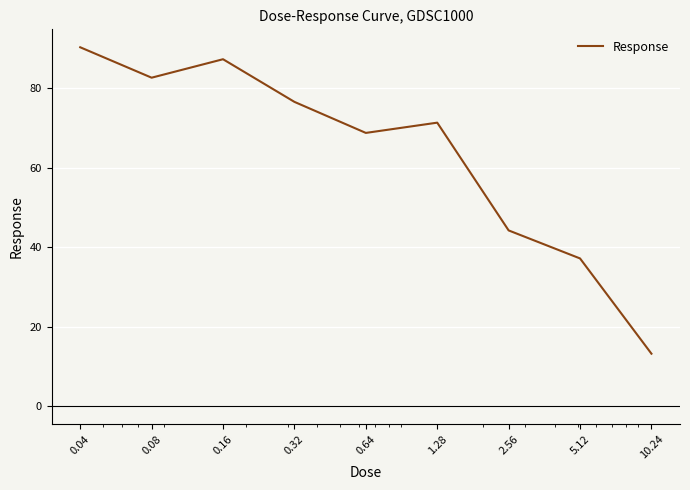

What is the smallest value displayed?

13.2